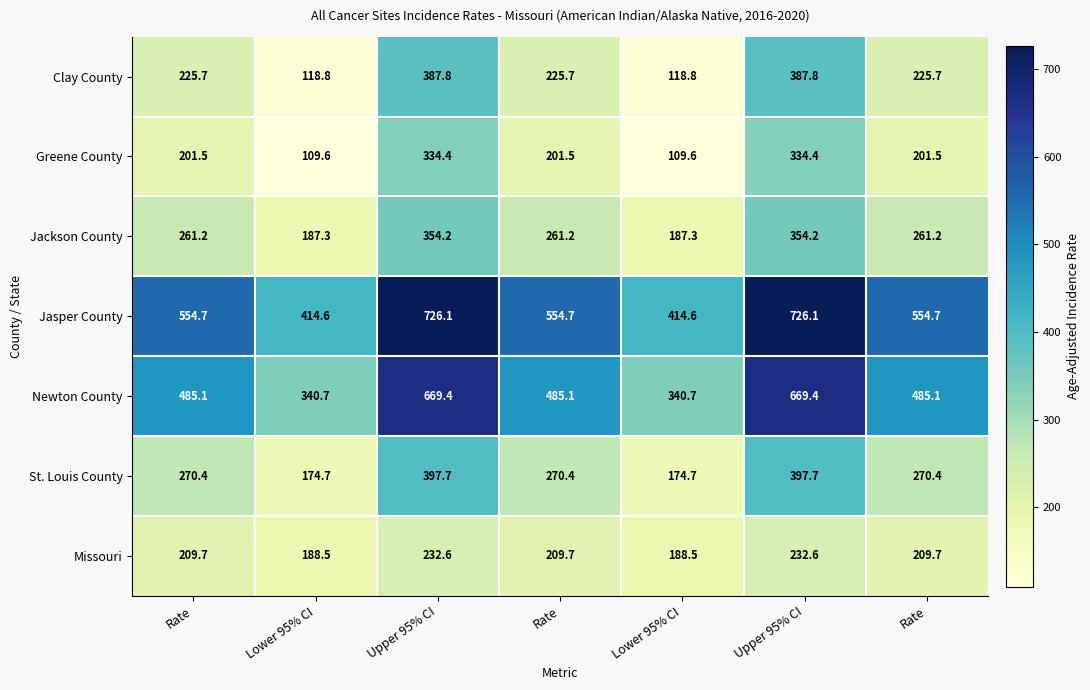

How many data points in Jasper County are above 554?

5